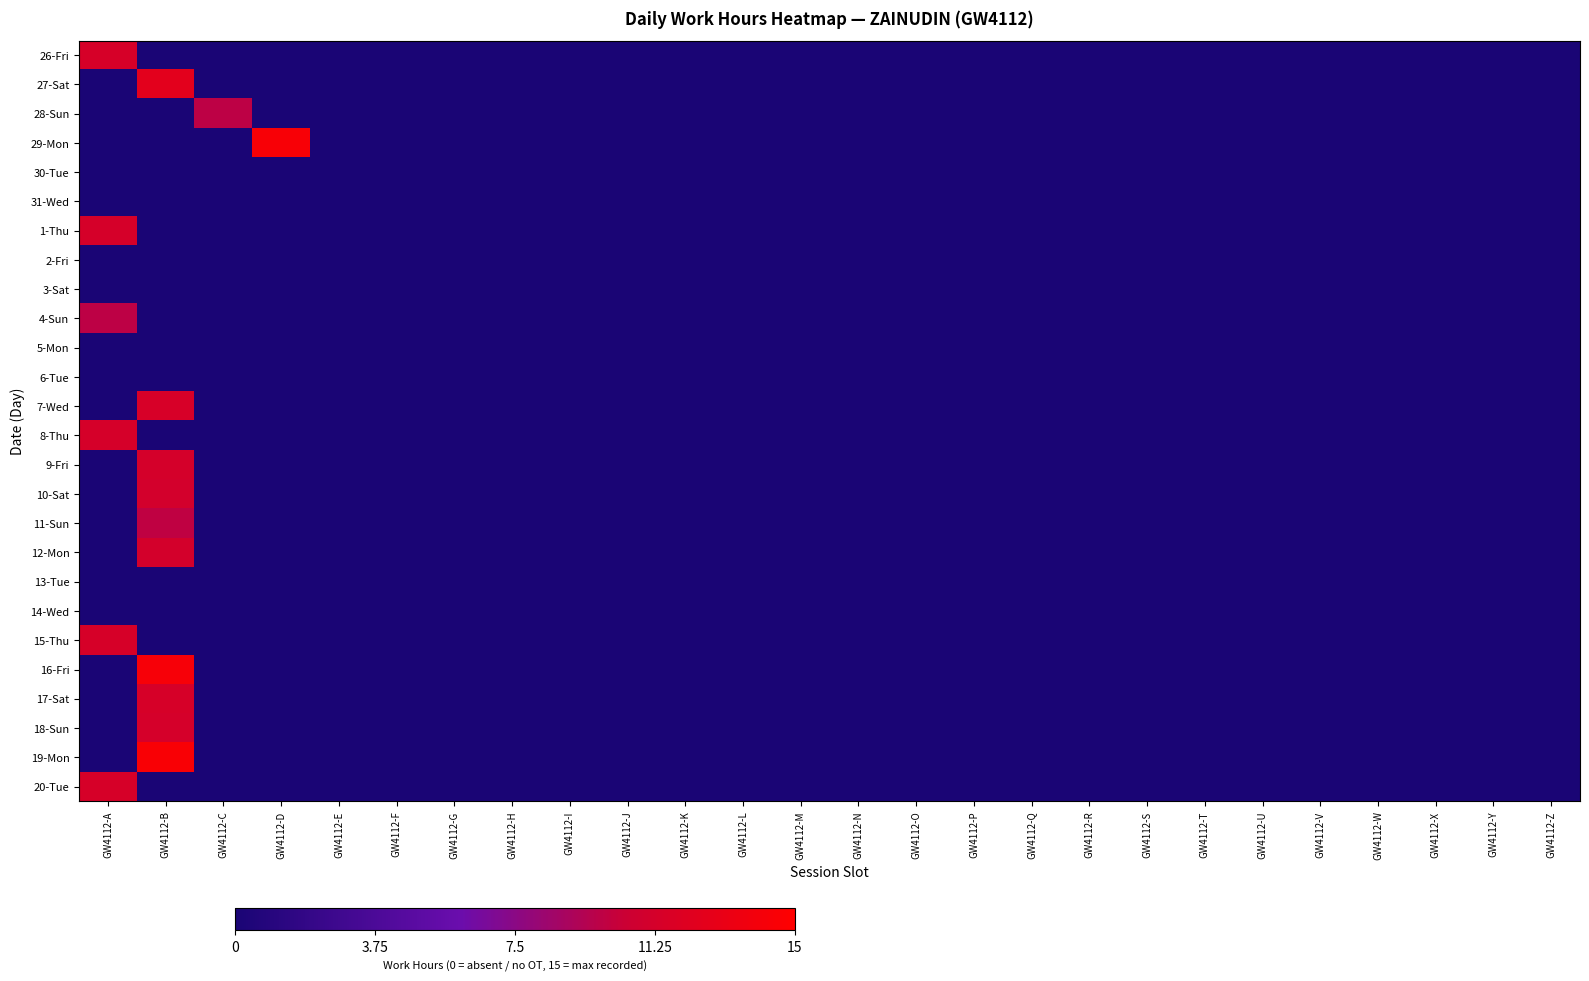

At which category is the sum across all series the highest?

GW4112-B